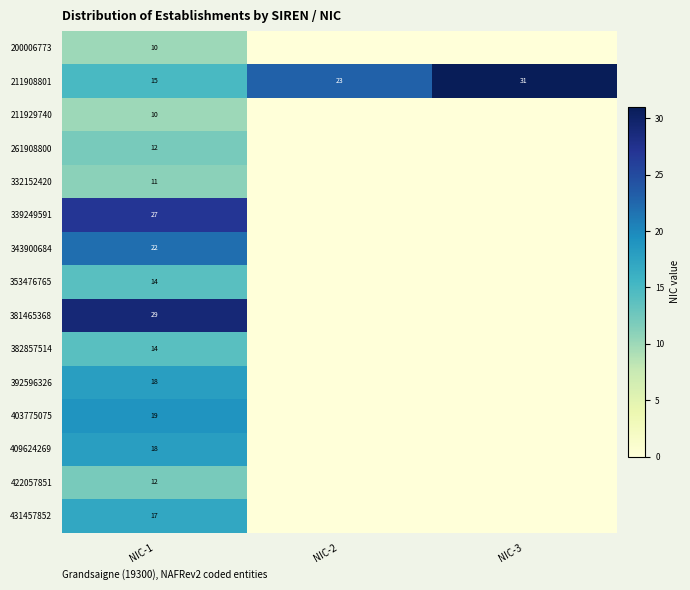

True or false: 381465368 has a value of 29 at NIC-1.

True